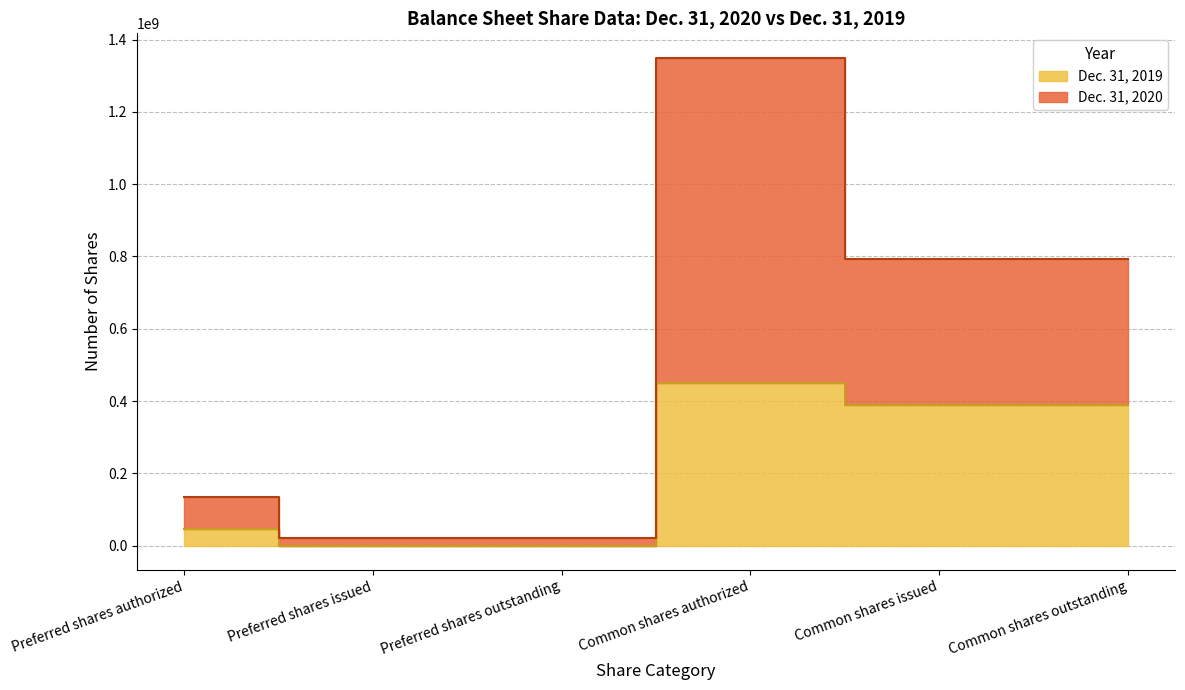

Reading left to right, what are all the values shown in this chart?

Dec. 31, 2020: Preferred shares authorized=135000000	Preferred shares issued=20991891	Preferred shares outstanding=20991891	Common shares authorized=1350000000	Common shares issued=792691323	Common shares outstanding=792691323
Dec. 31, 2019: Preferred shares authorized=45000000	Preferred shares issued=0	Preferred shares outstanding=0	Common shares authorized=450000000	Common shares issued=388646386	Common shares outstanding=388646386